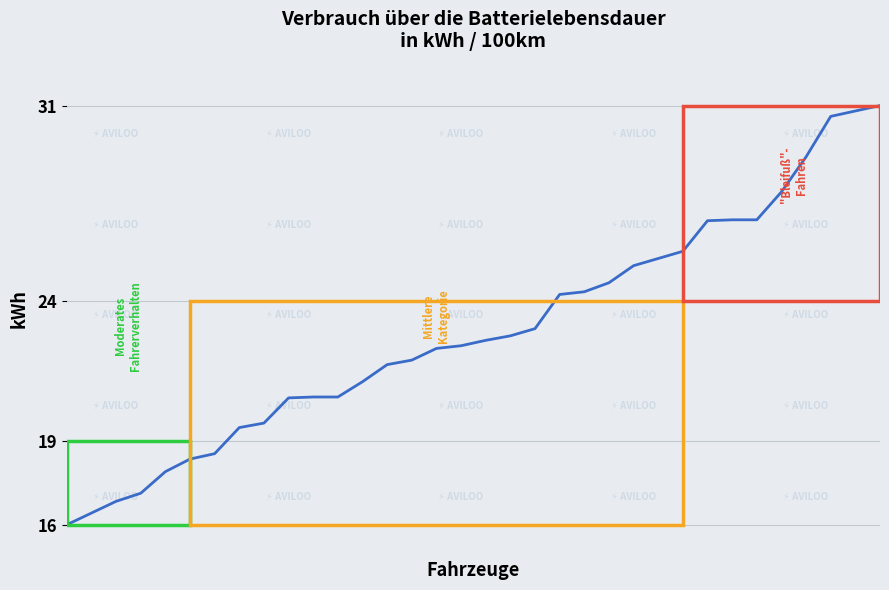

How many lines are shown in the chart?

1